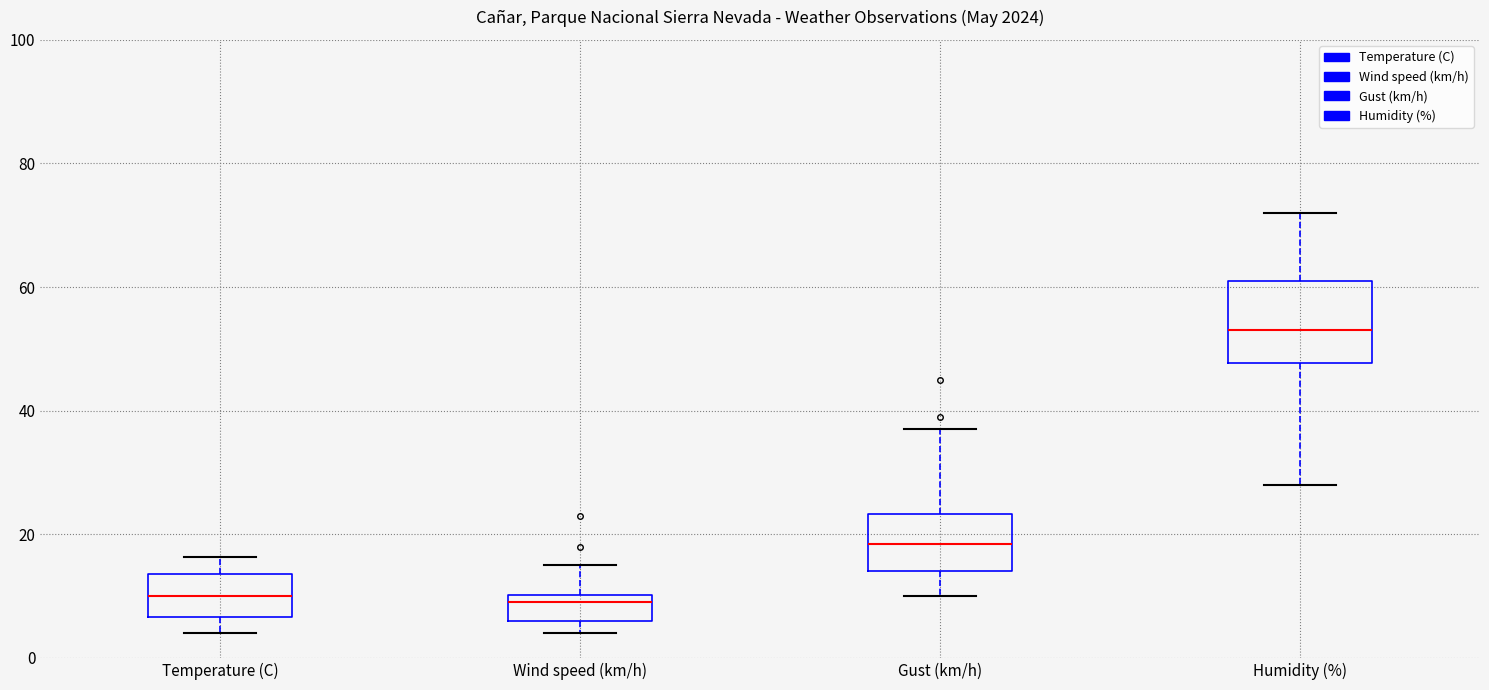

Where is the lower edge of the box for Gust (km/h) on the y-axis? The values are not printed on the chart, so give them approximately, as read against the axis.

14